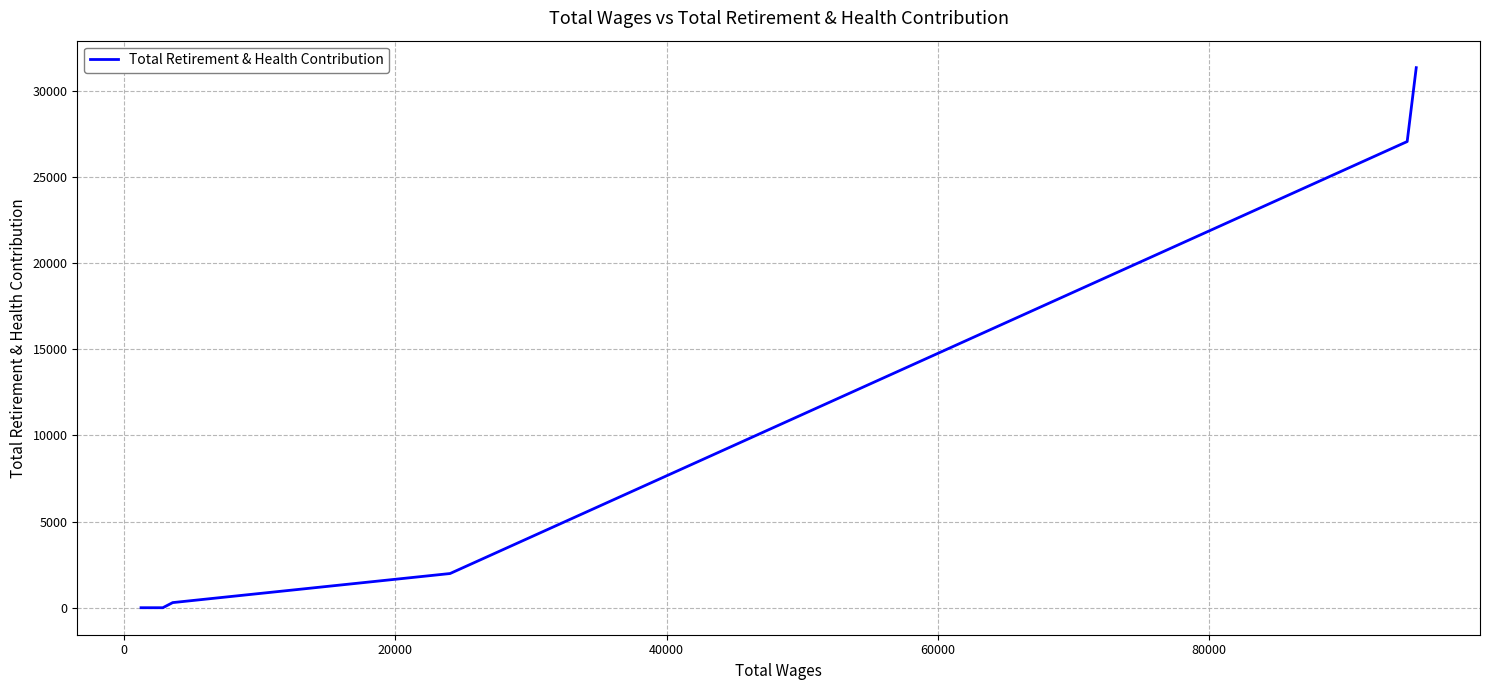

How many data points are less than 1092?

5